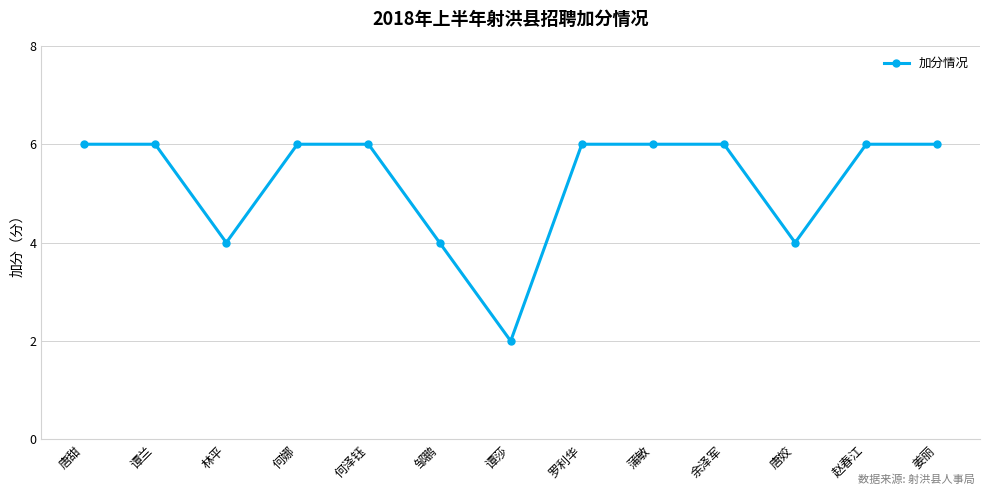

What is the average value?

5